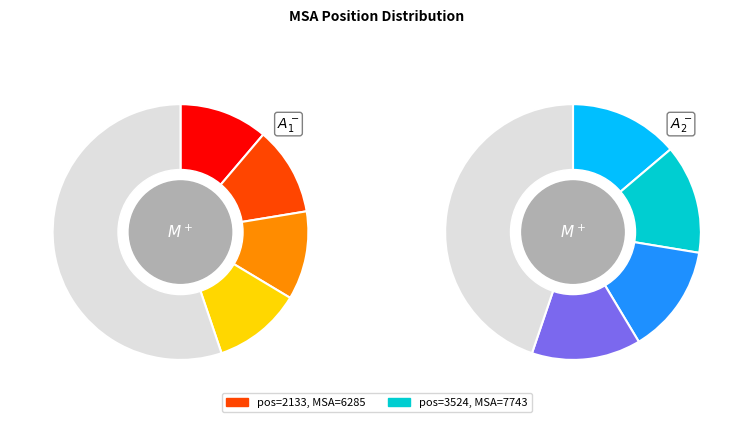

What portion of the pie excludes 3524?

44.8%